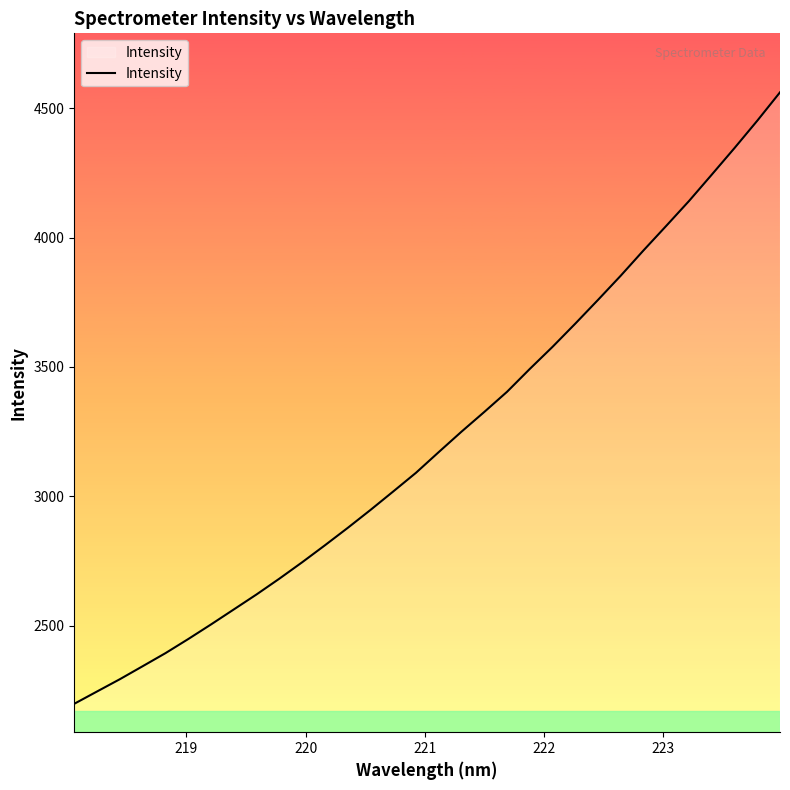

What is the smallest value displayed?

2197.8